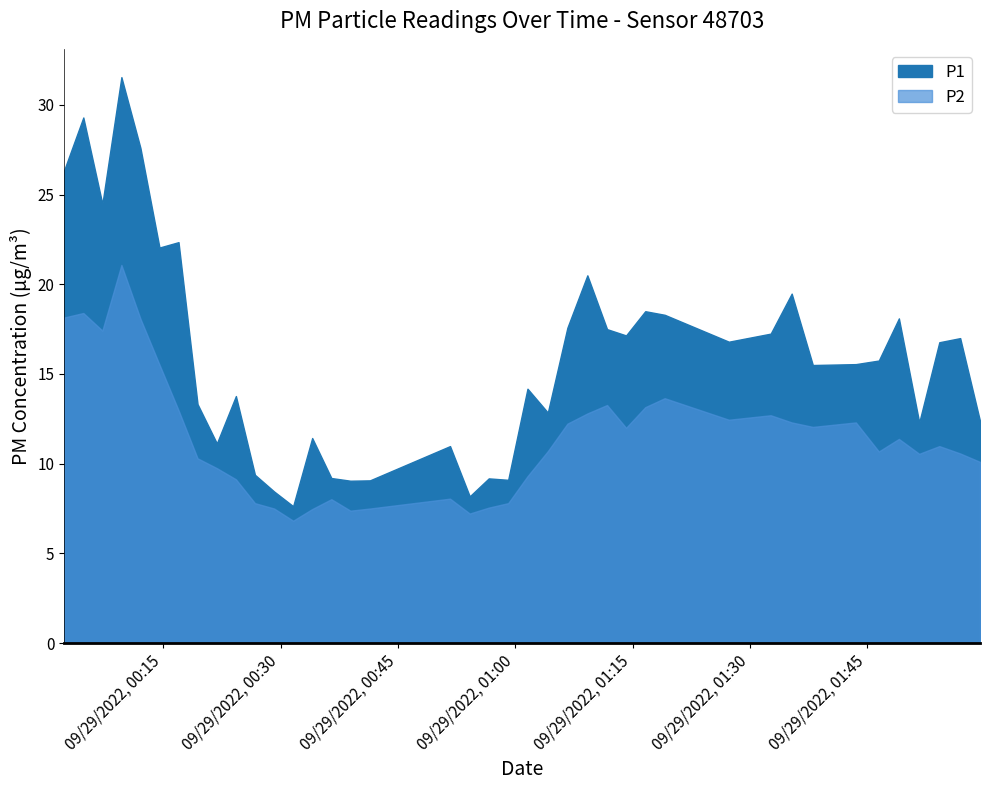

How many distinct data groups are displayed?

2